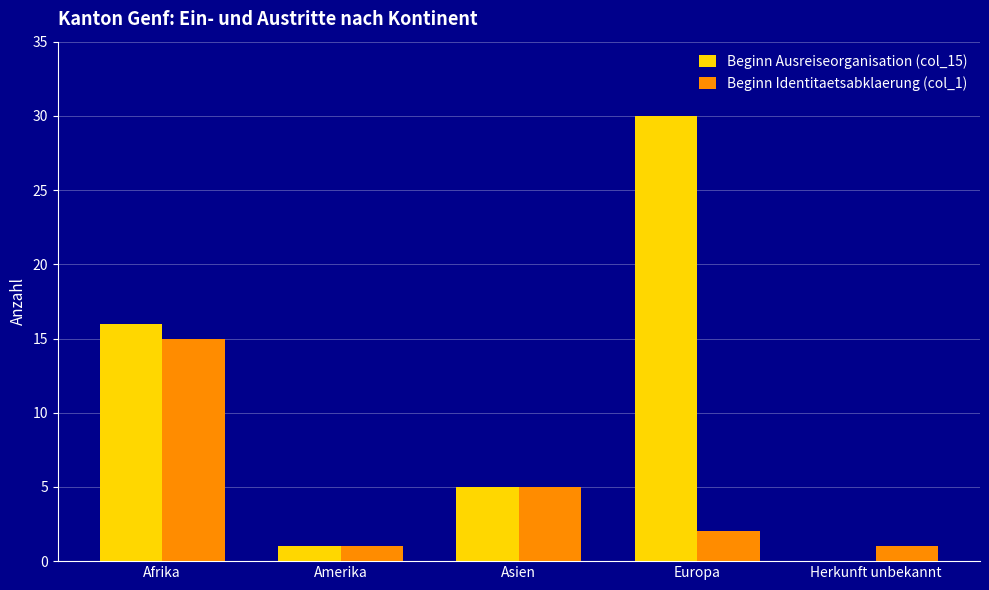

At which category is the sum across all series the highest?

Europa